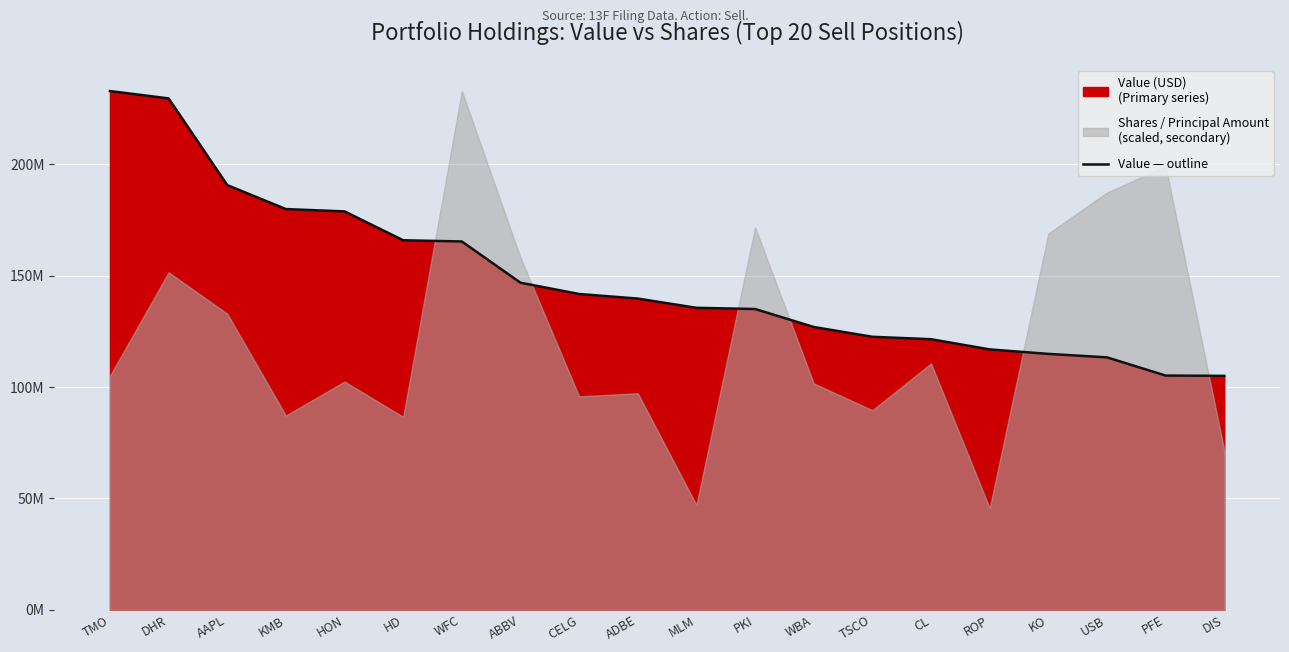

True or false: the data has more than 2 interior local peaks.

False